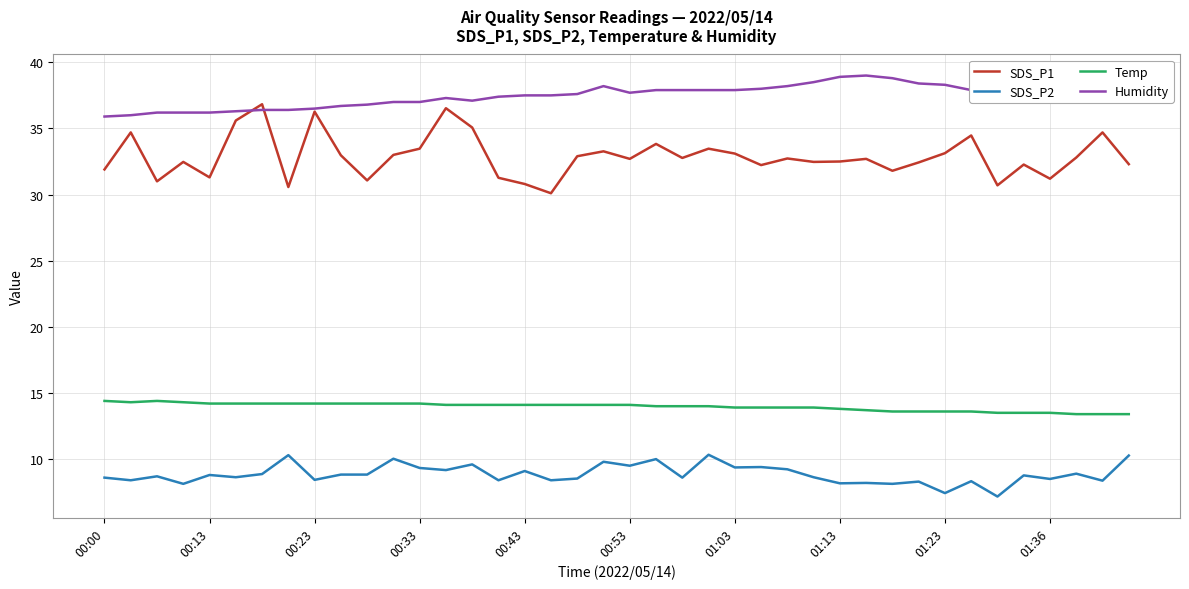

Which series has the widest spread of values?

SDS_P1